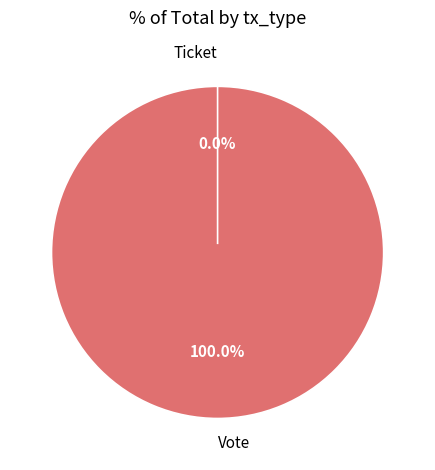

Does Vote account for over 50% of the chart?

Yes